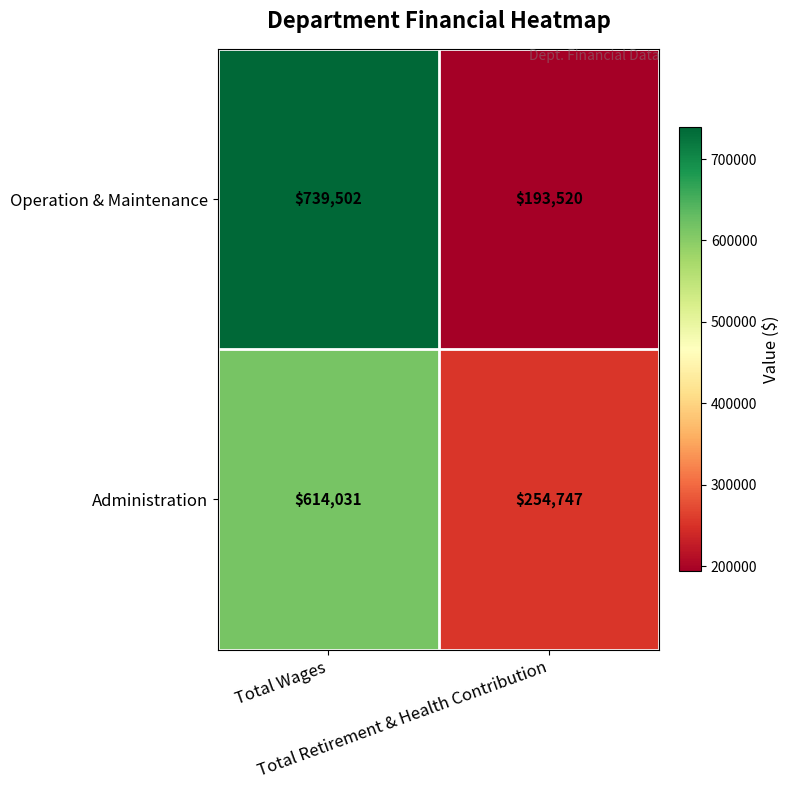

What is the sum of all Administration values?

868778